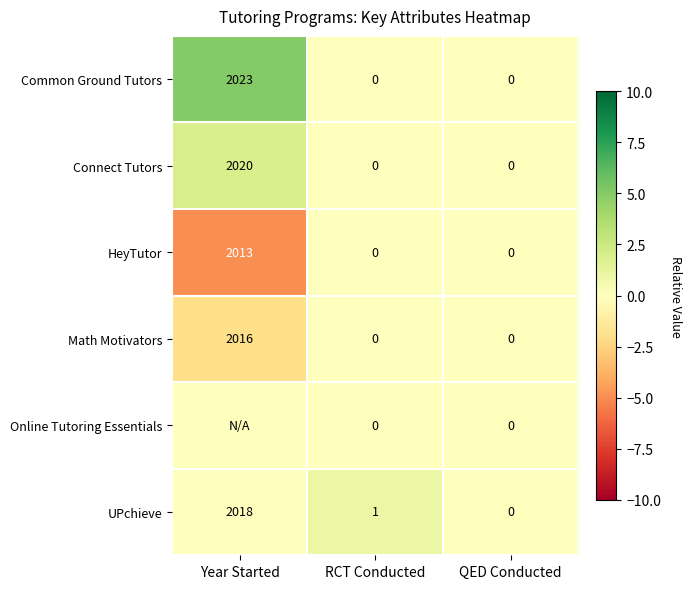

Which category has the highest value in the Math Motivators series?

Year Started